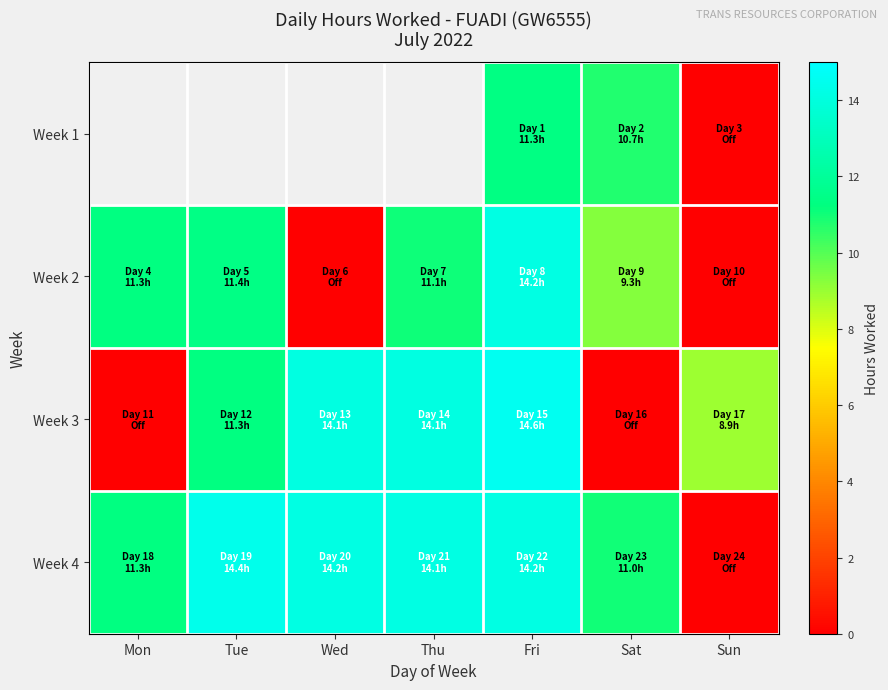

List the labels in order of Week 3 value, largest first.

Fri, Wed, Thu, Tue, Sun, Mon, Sat